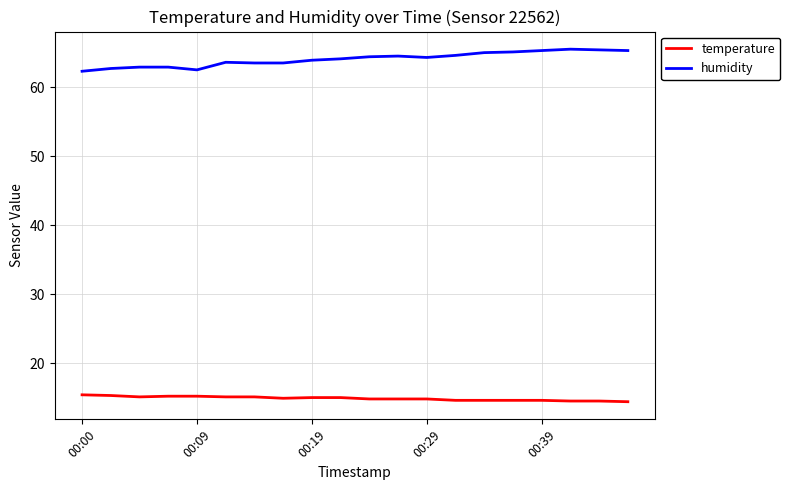

Rank the series by their average value, from highest to lowest.

humidity, temperature